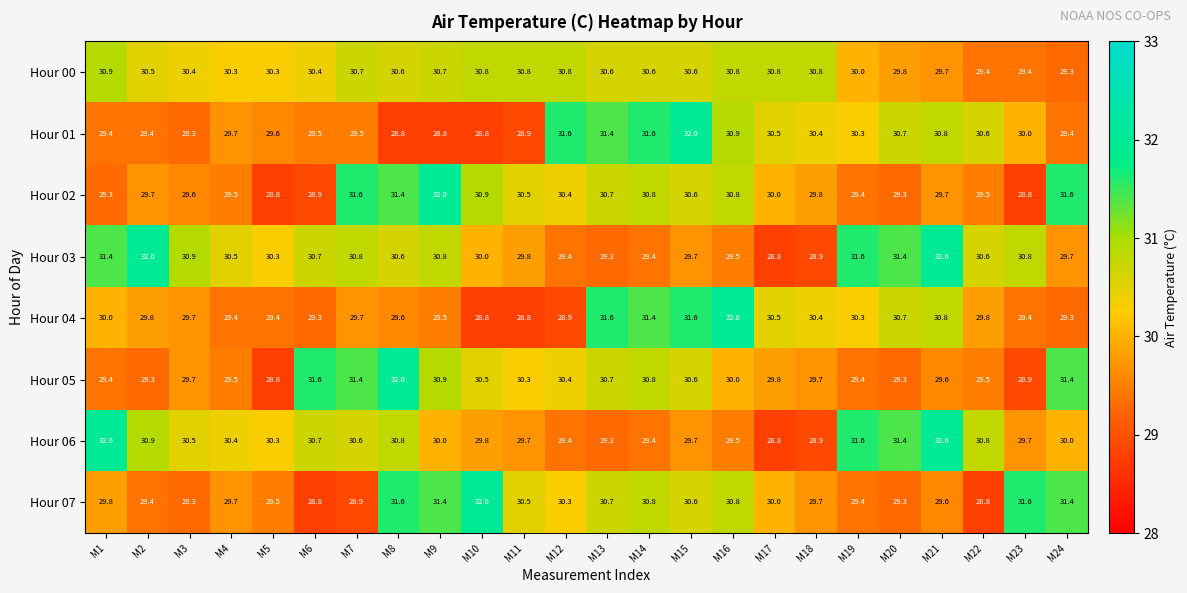

What is the difference between the highest and lowest values at M23?

2.8